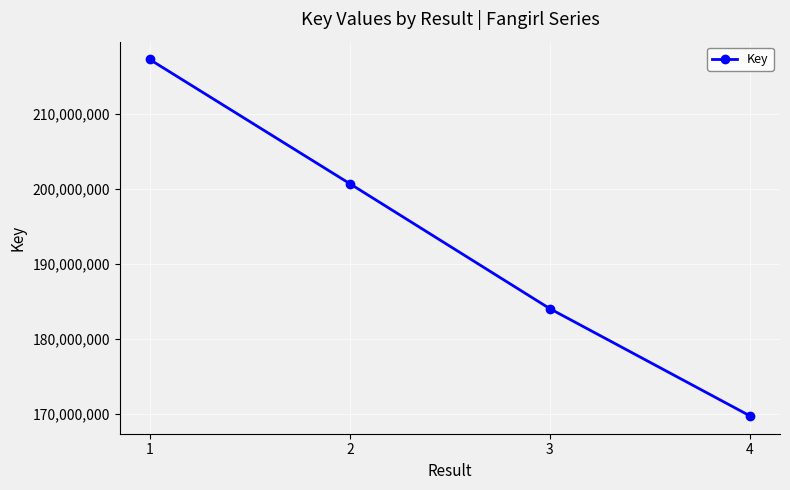

Reading right to left, what are all the values shown in this chart?

169693013	183985923	200653780	217214621